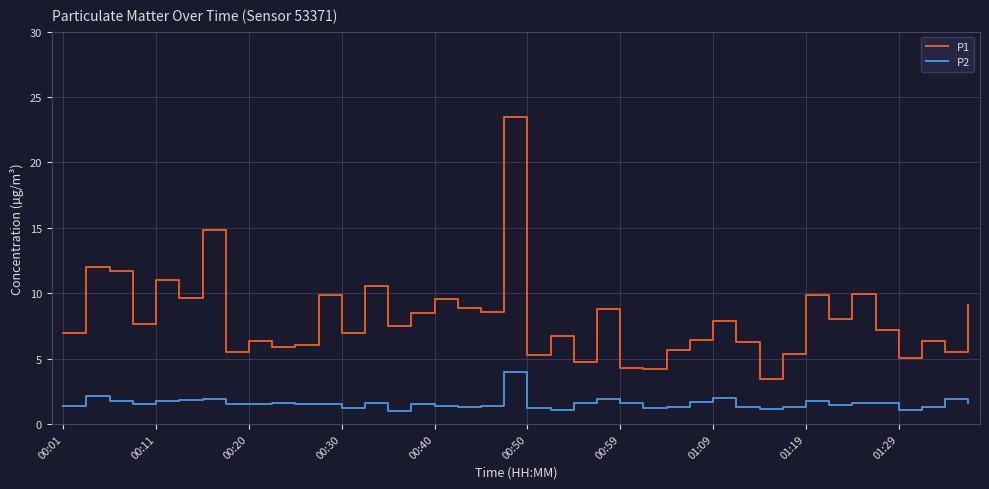

Rank the series by their maximum value, from highest to lowest.

P1, P2